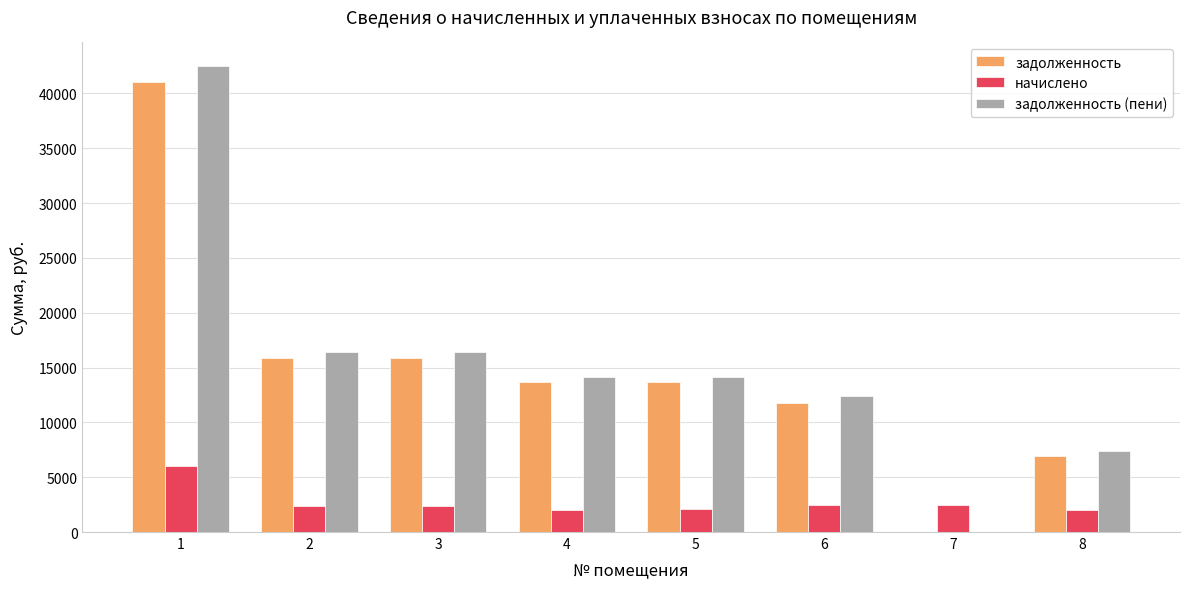

Between 5 and 7, which series saw the biggest shift?

задолженность (пени)